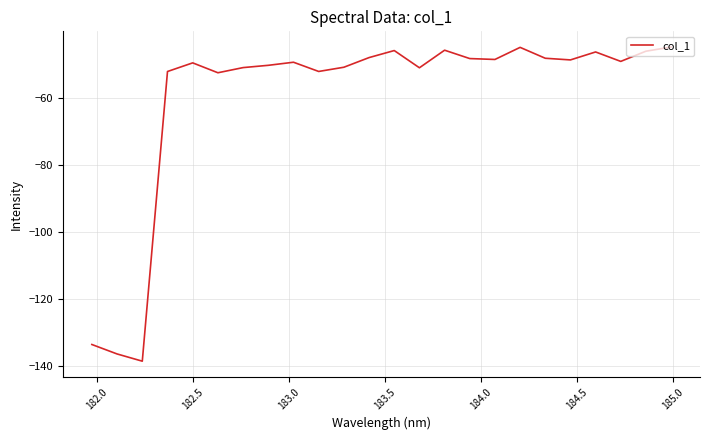

What is the difference between the maximum and minimum values?

93.9